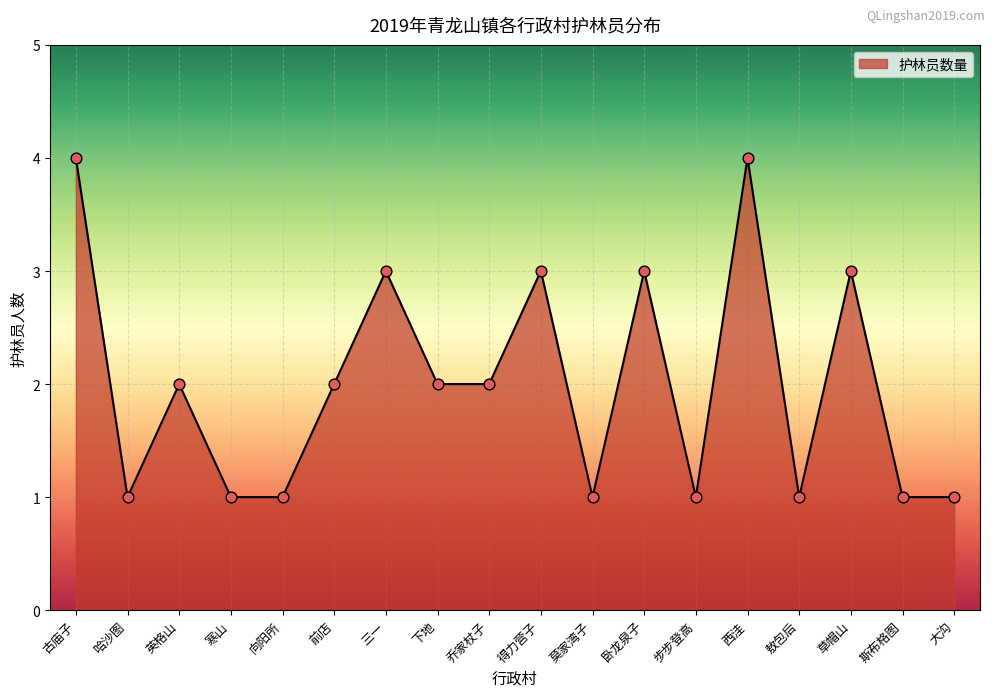

What is the ratio of the value at 卧龙泉子 to the value at 下地?

1.5